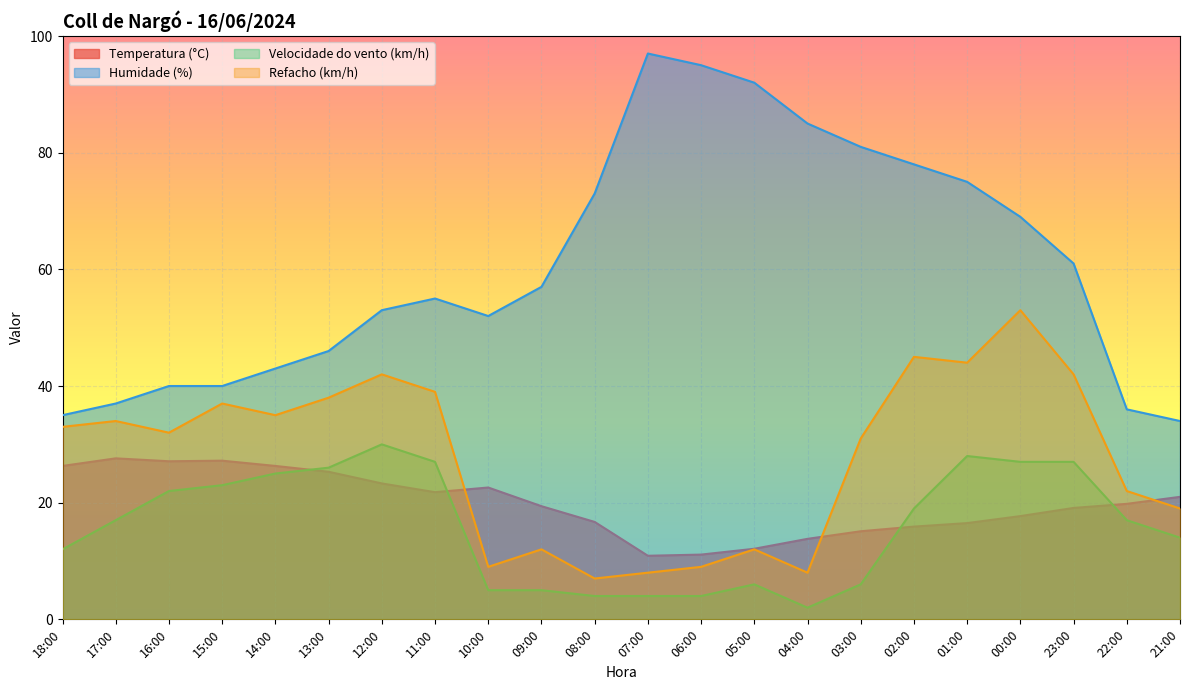

Where is Refacho (km/h) nearest to the value 30?

03:00